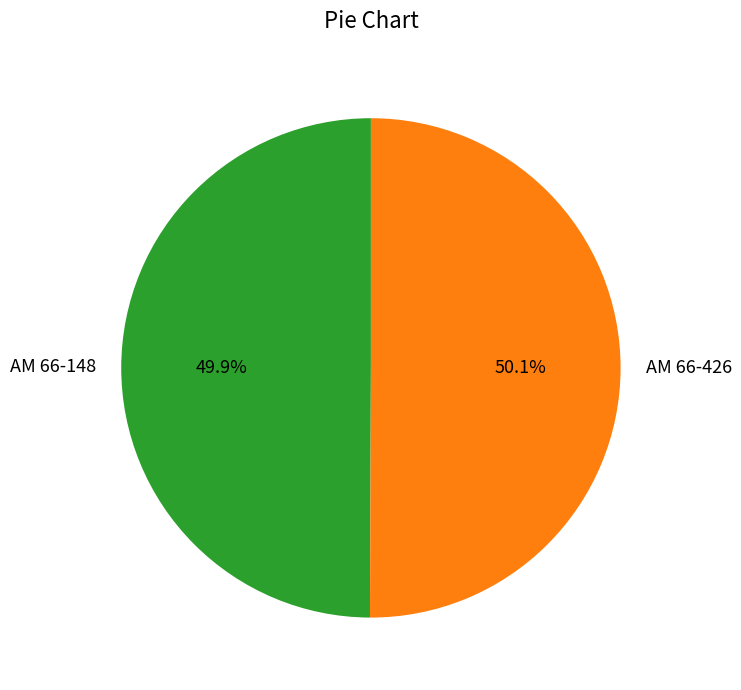

Does any single category account for the majority?

Yes